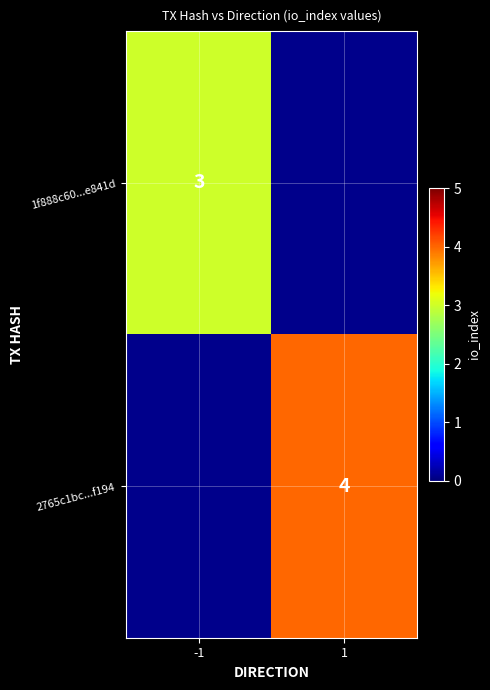

Is the value of 1f888c60...e841d at -1 greater than the value of 2765c1bc...f194 at 1?

No